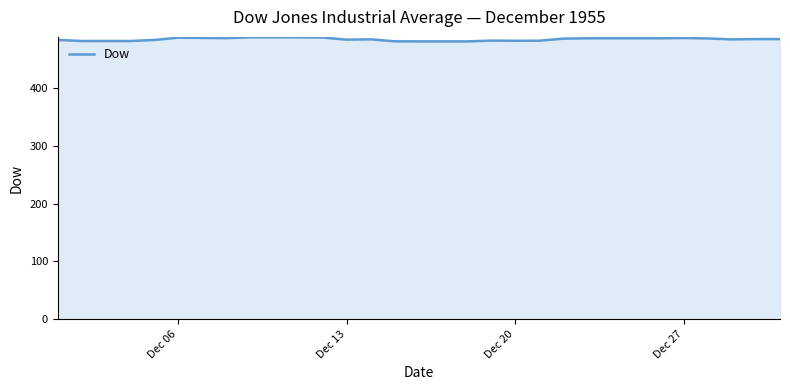

What is the minimum value shown in the chart?

480.7